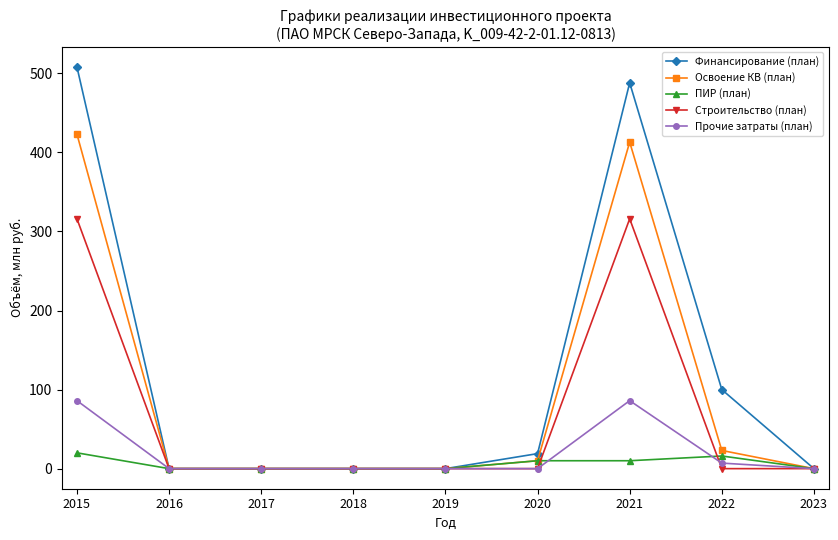

Rank the series by their maximum value, from lowest to highest.

ПИР (план), Прочие затраты (план), Строительство (план), Освоение КВ (план), Финансирование (план)